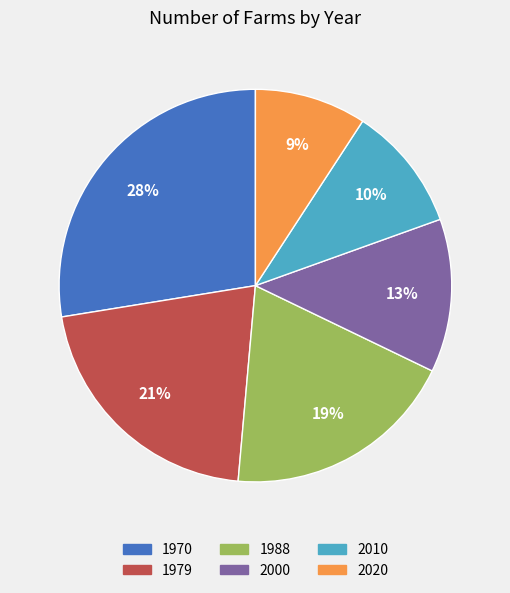

How many segments does this pie chart have?

6